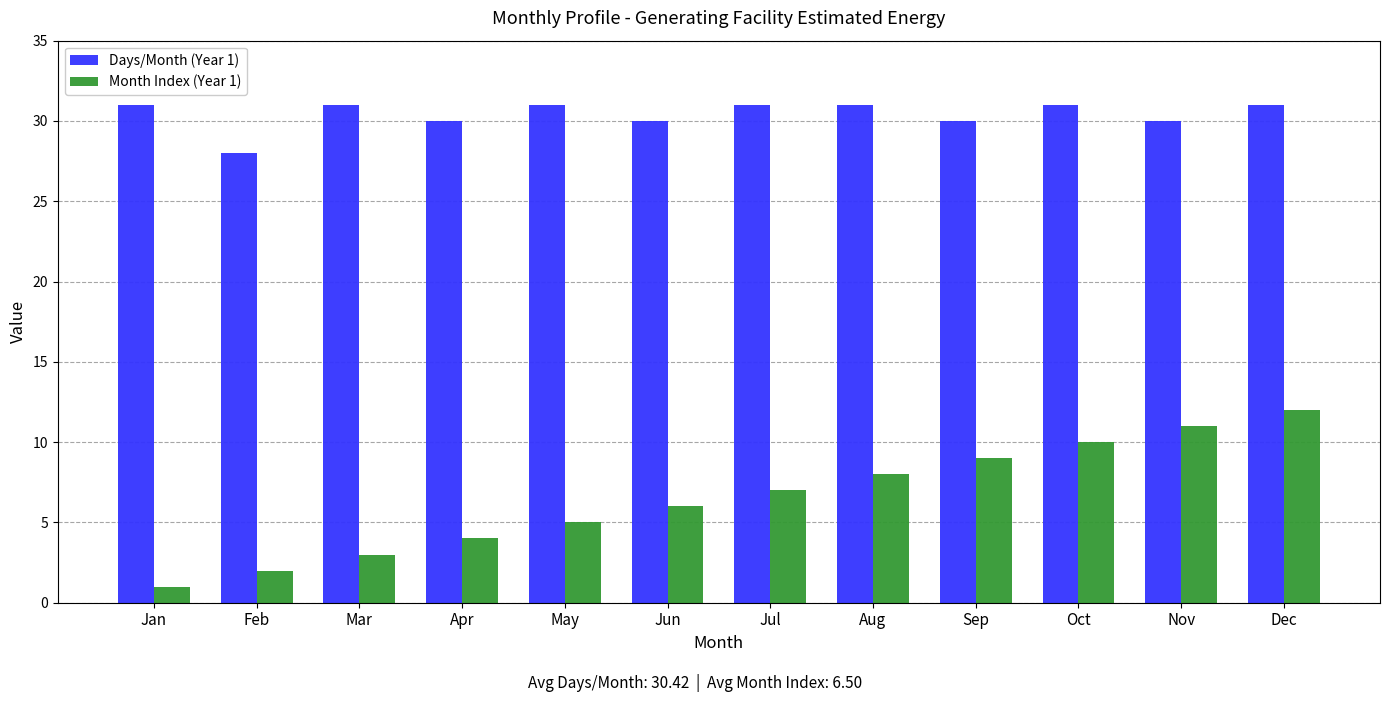

Which series has the widest spread of values?

Month Index (Year 1)